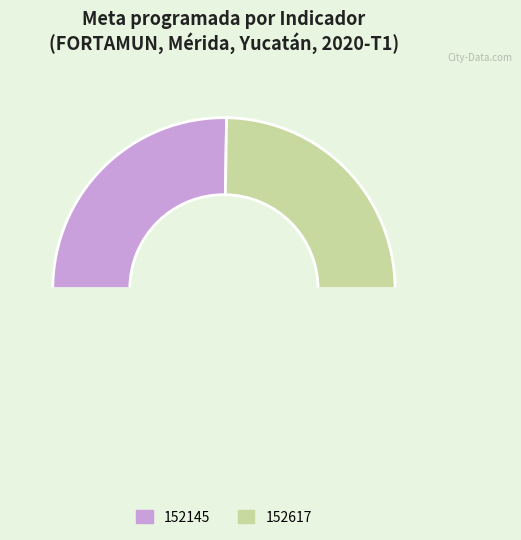

How many segments does this pie chart have?

3